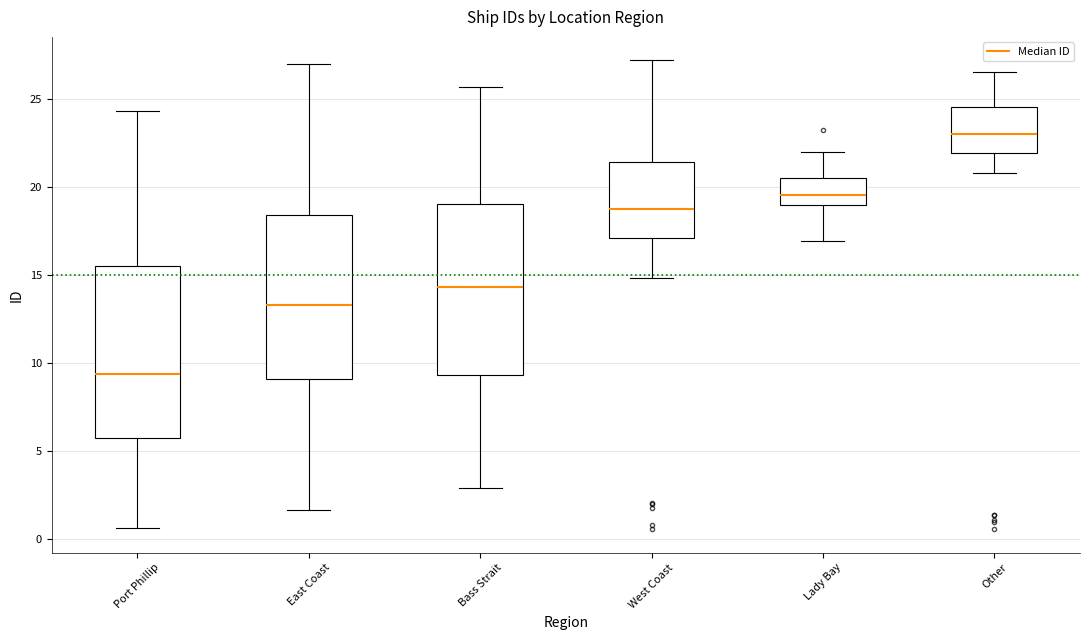

Where is the lower edge of the box for West Coast on the y-axis? The values are not printed on the chart, so give them approximately, as read against the axis.

17.0